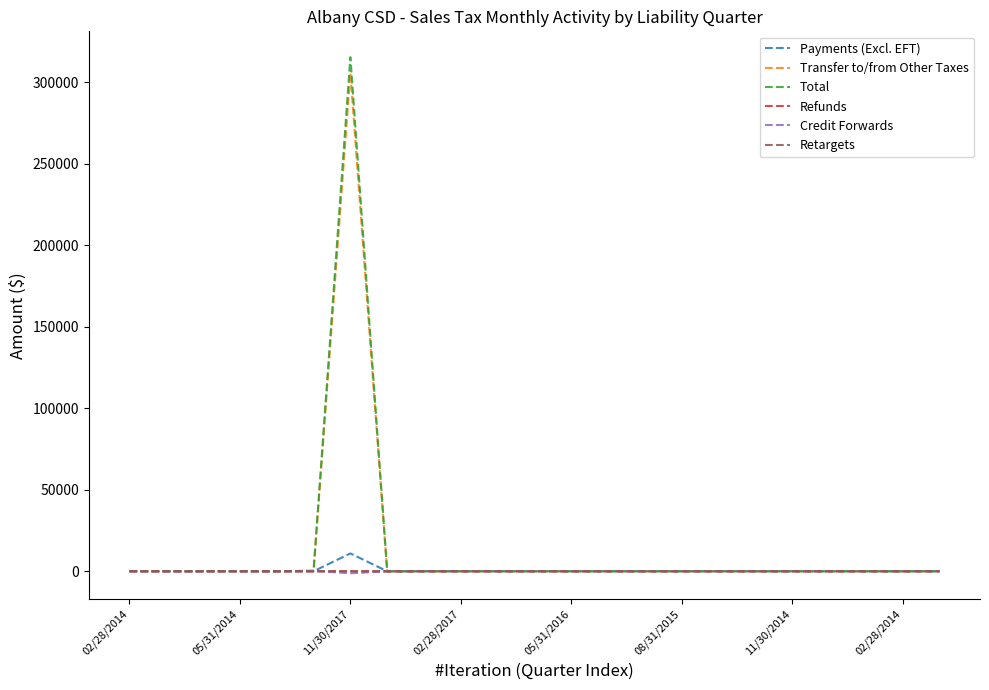

Which series has the widest spread of values?

Total